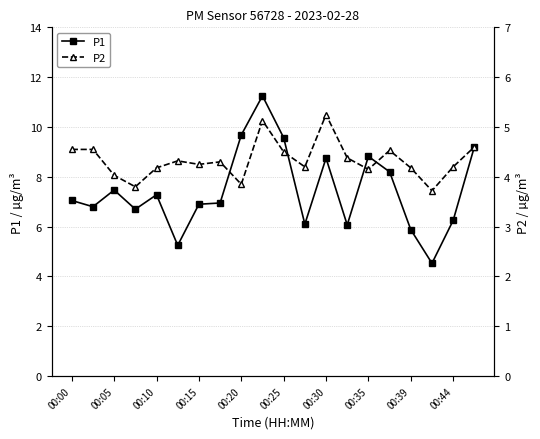

The P1 series shows 5.9 at 00:39. True or false?

True